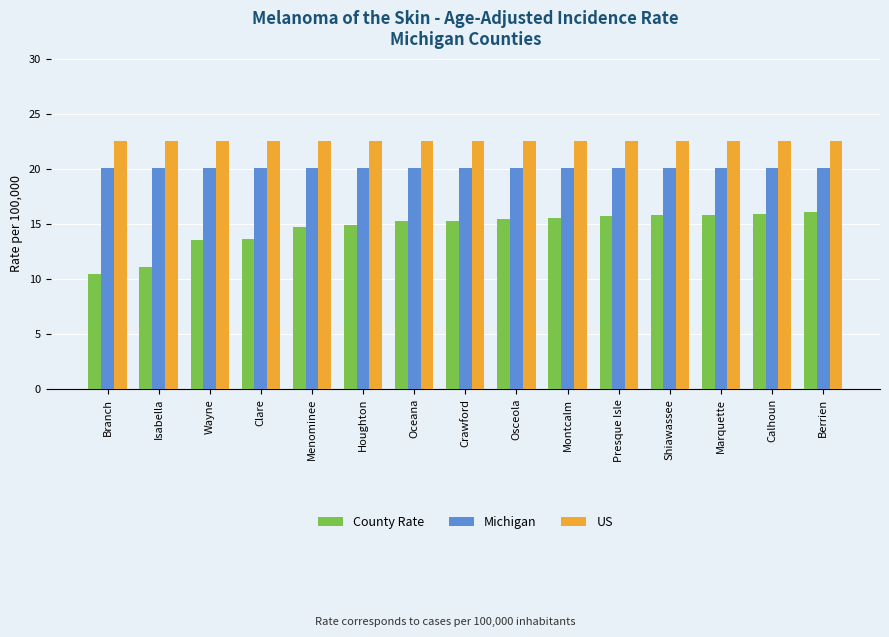

What is the total value across all series at Osceola?

58.0